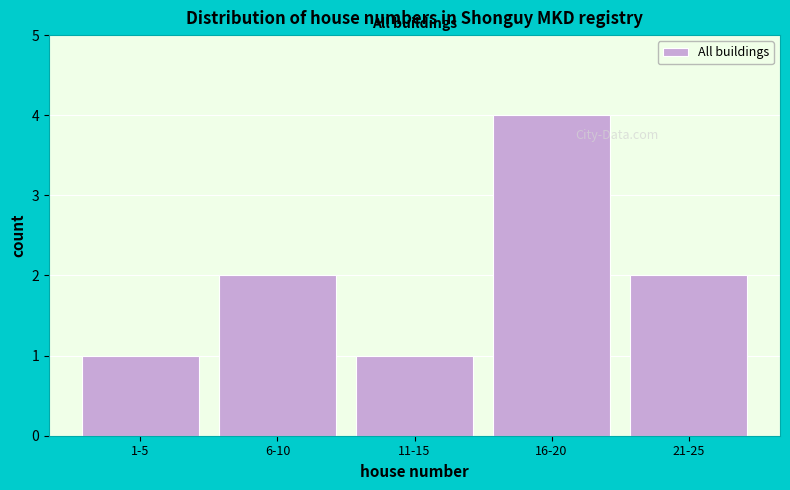

Reading right to left, extract all data points from this chart.

21-25=2	16-20=4	11-15=1	6-10=2	1-5=1